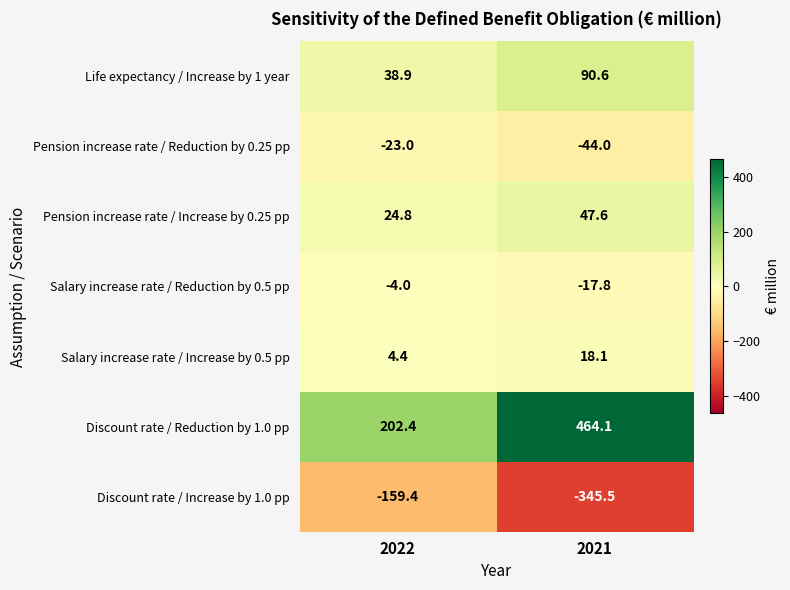

At which category does the chart reach its peak across all series?

2021